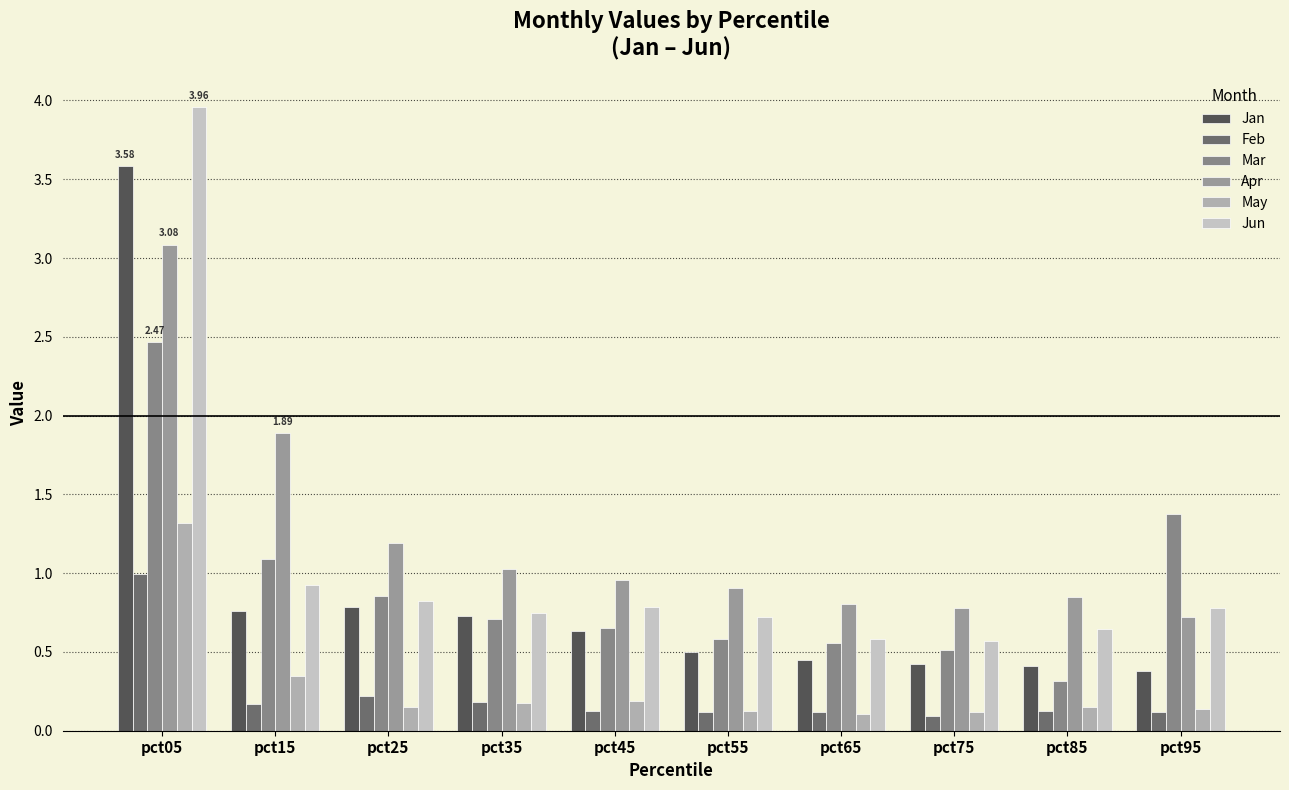

What is the difference between the maximum and minimum values in the Jun series?

3.4